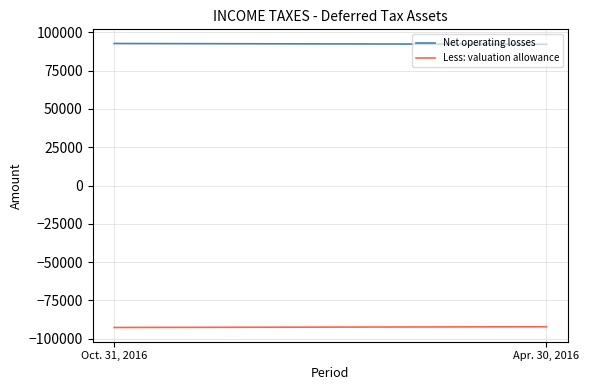

Reading left to right, transcribe all the data shown in this chart.

Net operating losses: 92657	92167
Less: valuation allowance: -92657	-92167